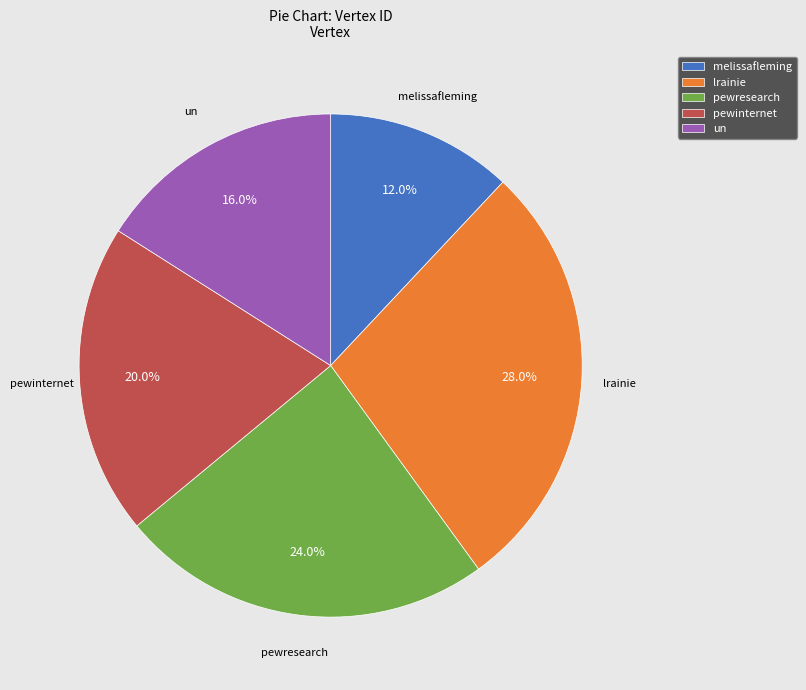

The pewinternet slice represents 20% of the pie. True or false?

True